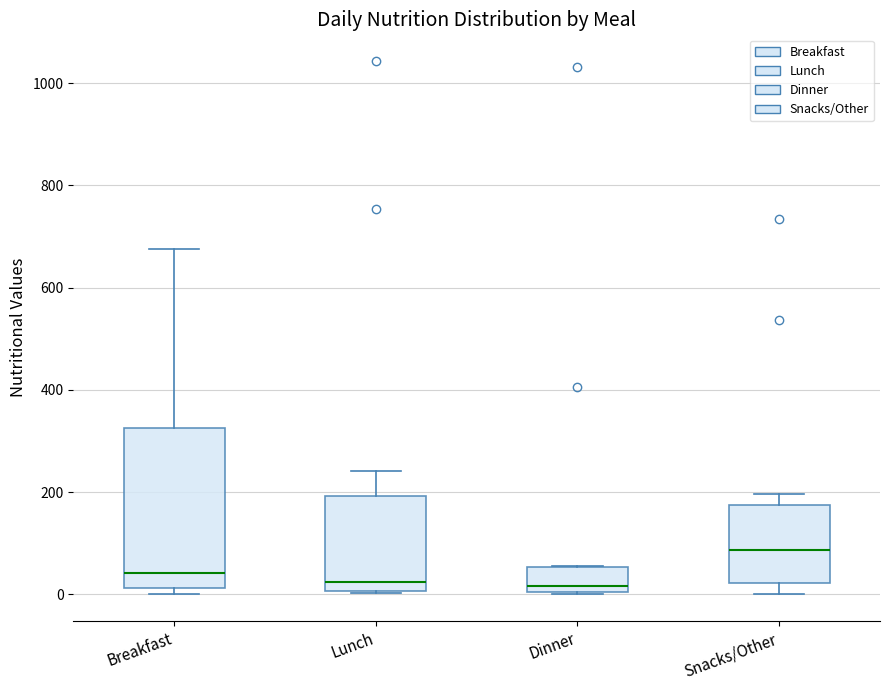

Which box is the tallest, from its lower edge to its upper edge?

Breakfast